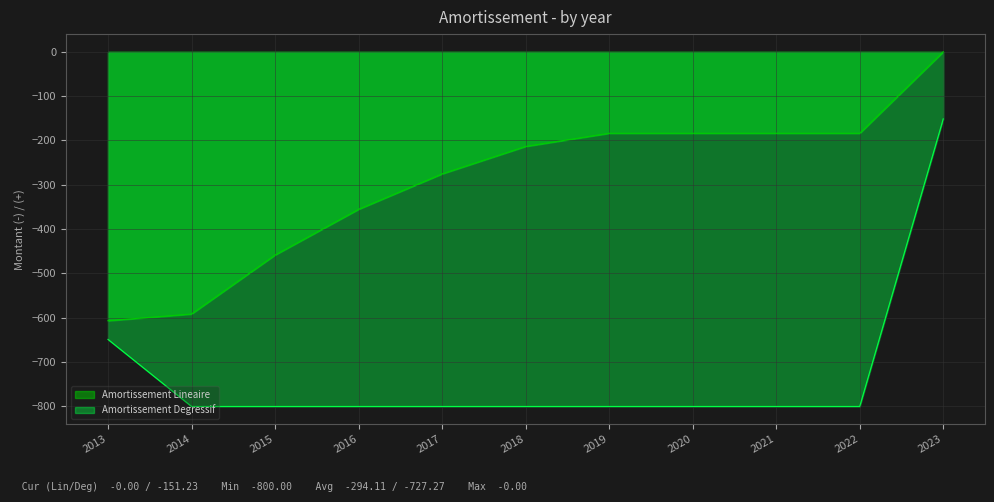

How many data points in Amortissement Lineaire are above -213?

5